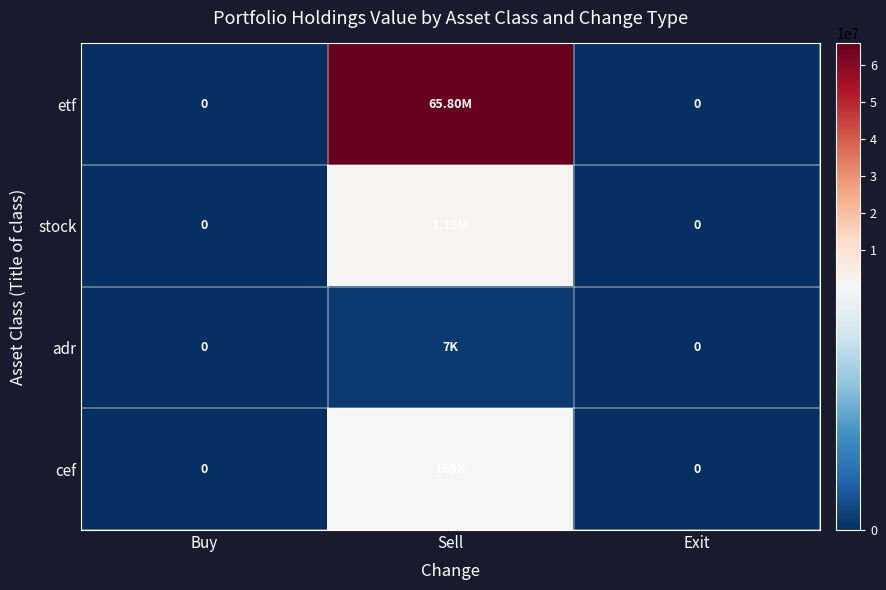

What is the difference between the adr values at Sell and Buy?

7000